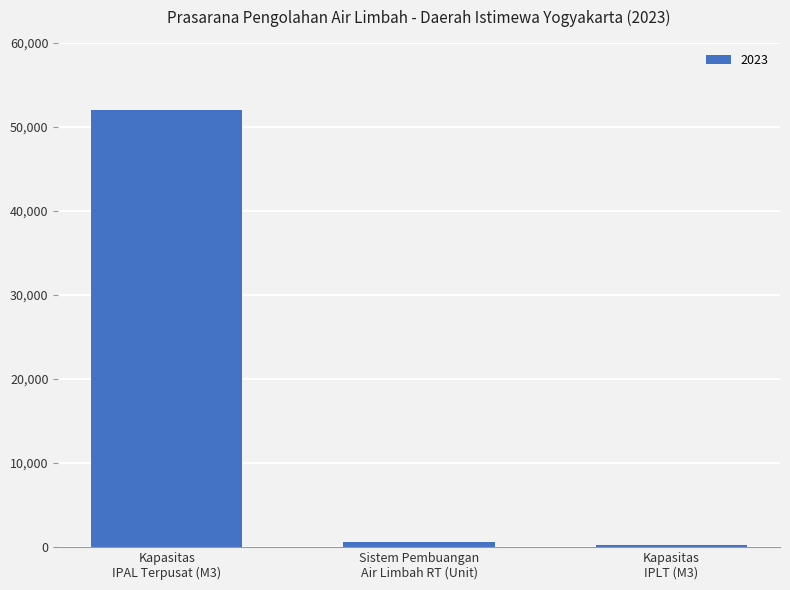

What is the sum of all values?

52695